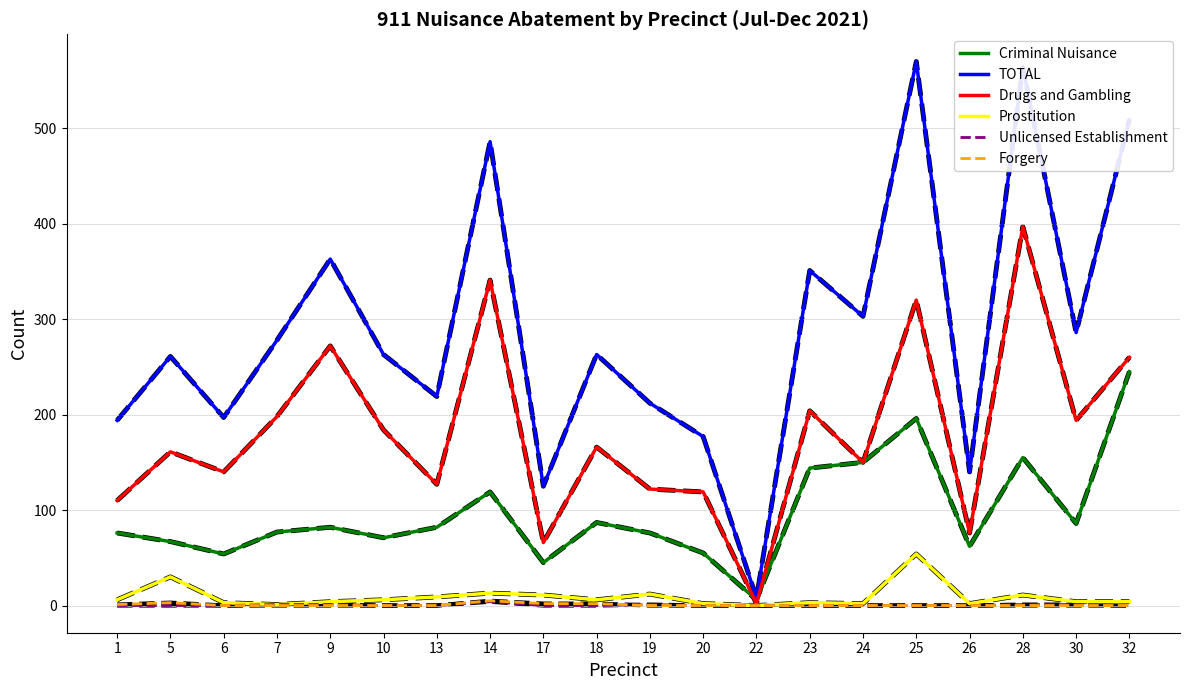

What is the difference between the maximum and minimum values in the Drugs and Gambling series?

395